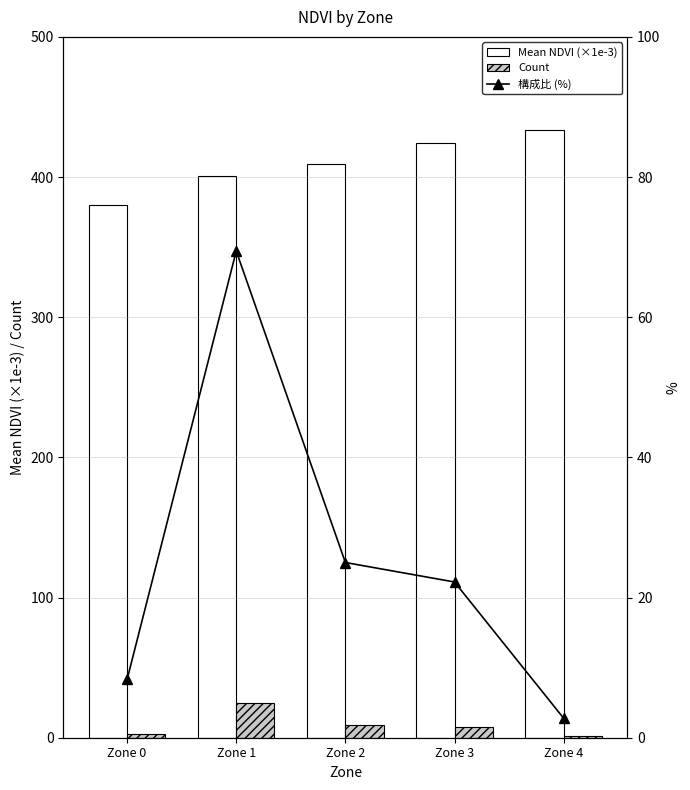

The value of Count at Zone 4 is 1.0. True or false?

True